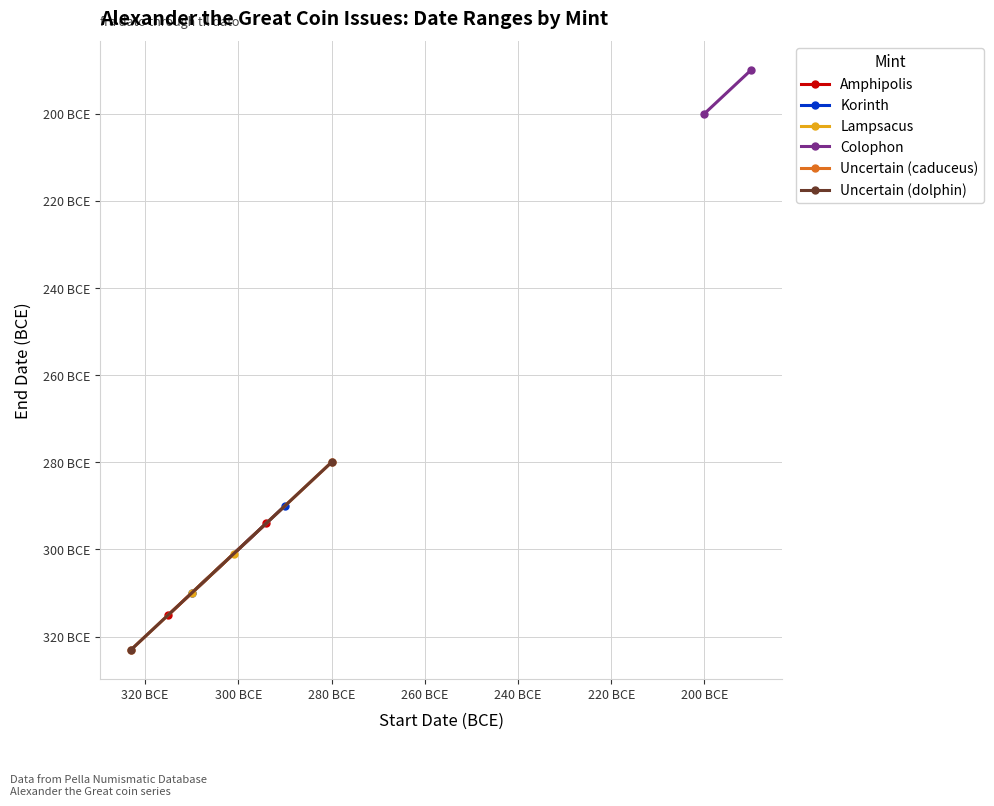

What is the label of the 2nd point from the left?

320 BCE